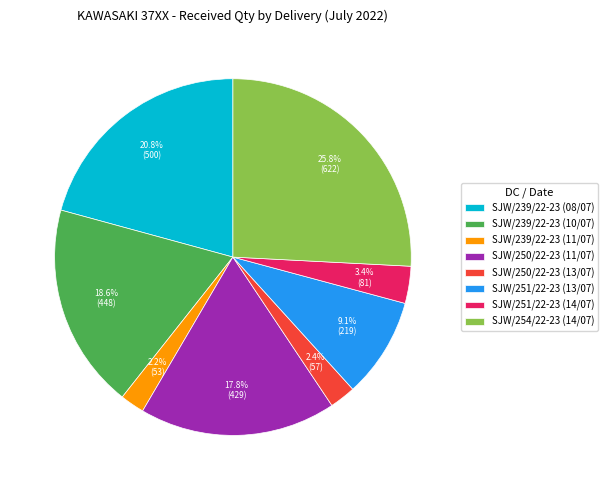

Is there any slice that represents more than half of the pie?

No